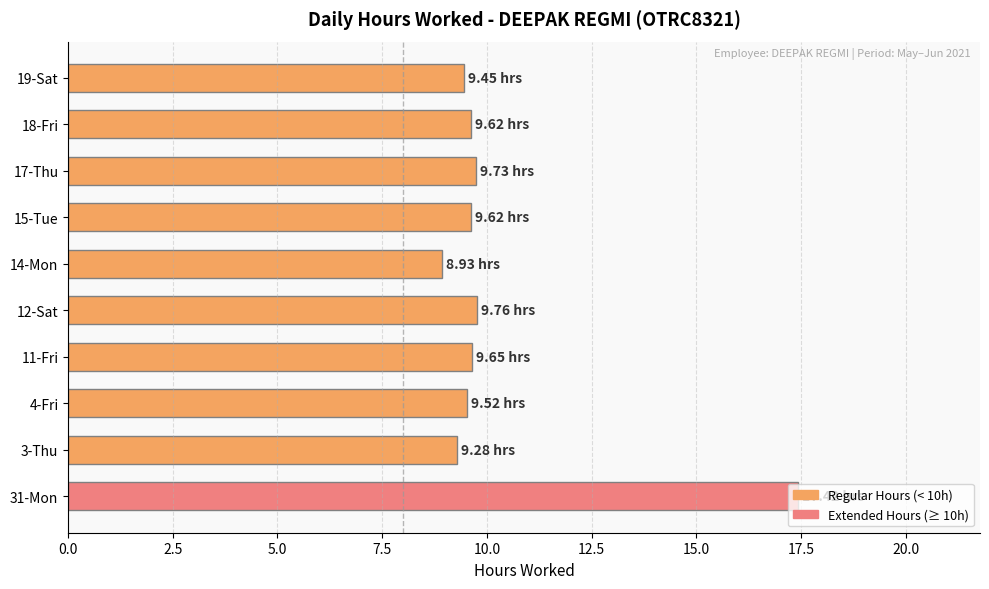

Does the chart contain stacked bars?

No